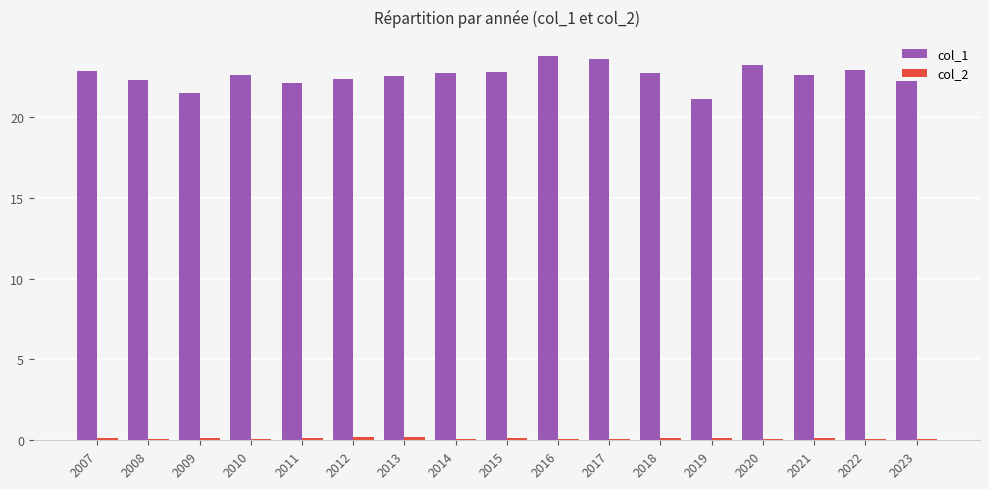

Count the number of data series in this chart.

2